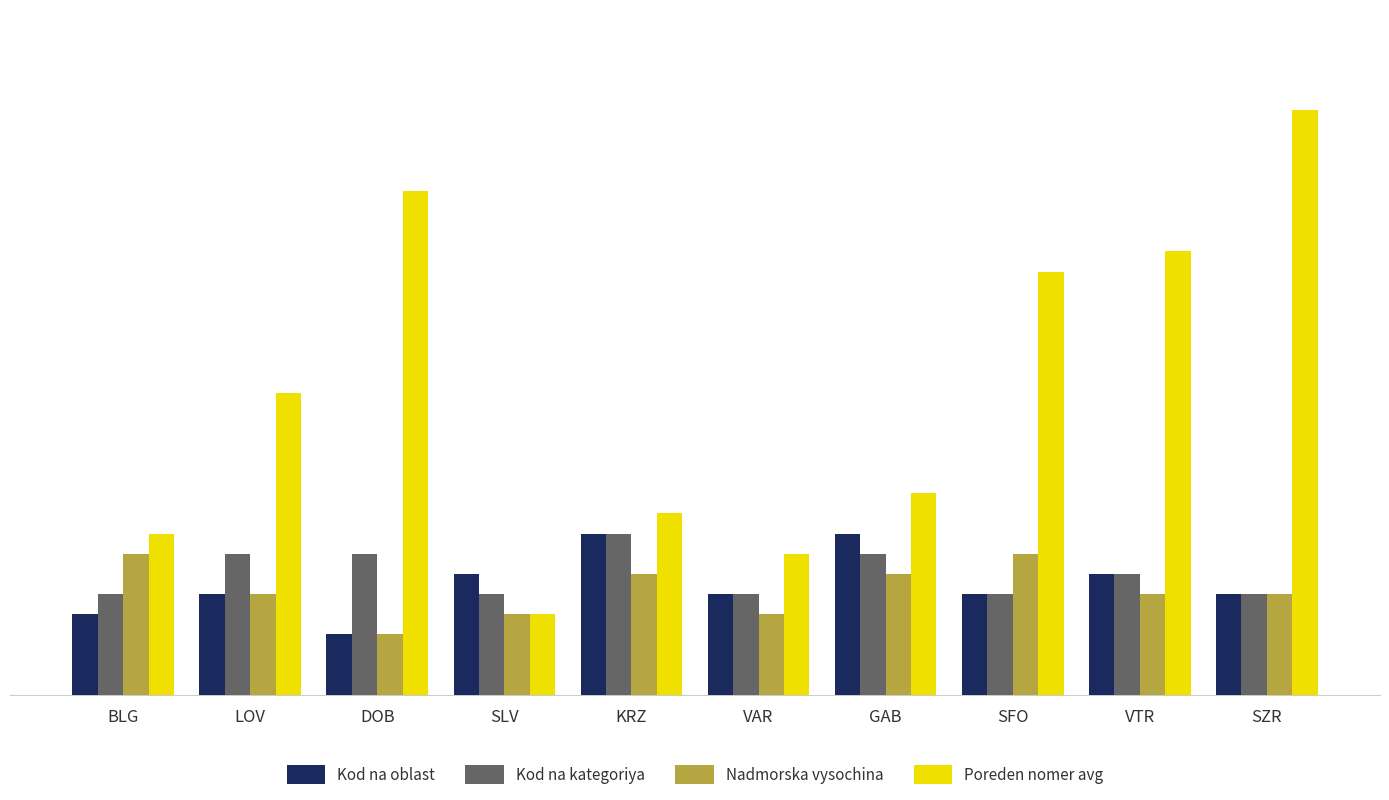

What are all the series names shown in the legend?

Kod na oblast, Kod na kategoriya, Nadmorska vysochina, Poreden nomer avg